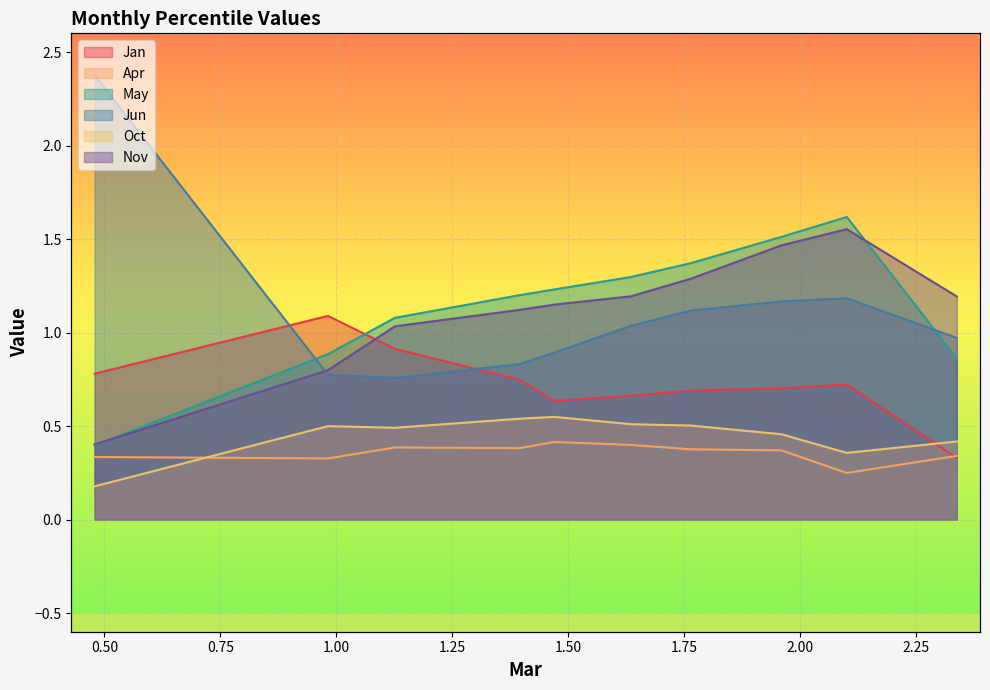

What is the maximum value shown in the chart?

2.4